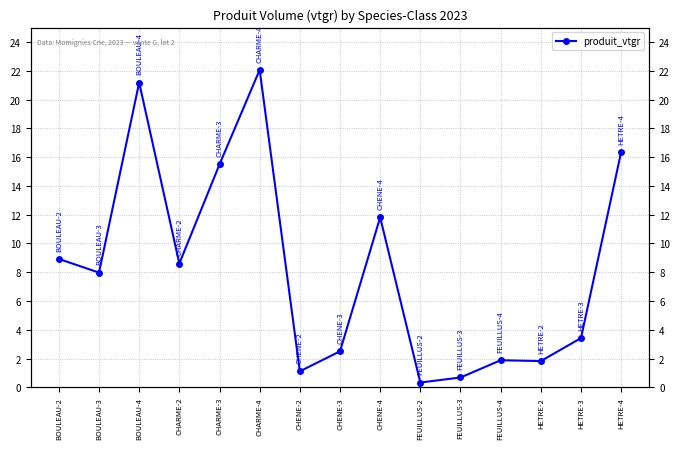

Does the chart display data point markers on the line(s)?

Yes